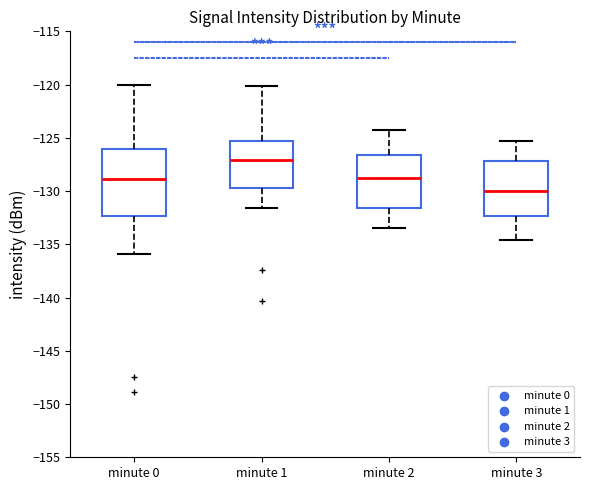

Reading left to right, read every box against the y-axis: the position of its median line, the range the box covers, and the ends of its whiskers. The values are not printed on the chart, so give them approximately, as read against the axis.

minute 0: median -129.0, box -132.5 to -126.0, whiskers -136.0 to -120.0
minute 1: median -127.0, box -129.5 to -125.5, whiskers -131.5 to -120.0
minute 2: median -129.0, box -131.5 to -126.5, whiskers -133.5 to -124.5
minute 3: median -130.0, box -132.5 to -127.0, whiskers -134.5 to -125.5